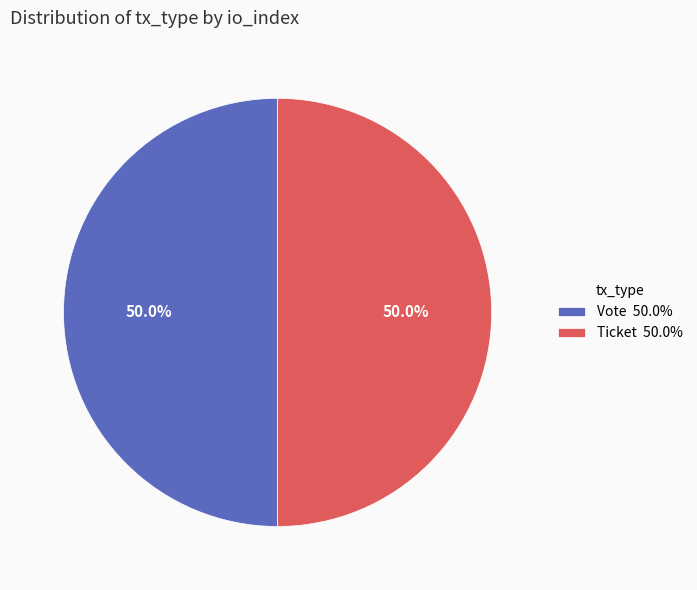

Approximately how many times larger is the value at Ticket 50.0% compared to Vote 50.0%?

1.0